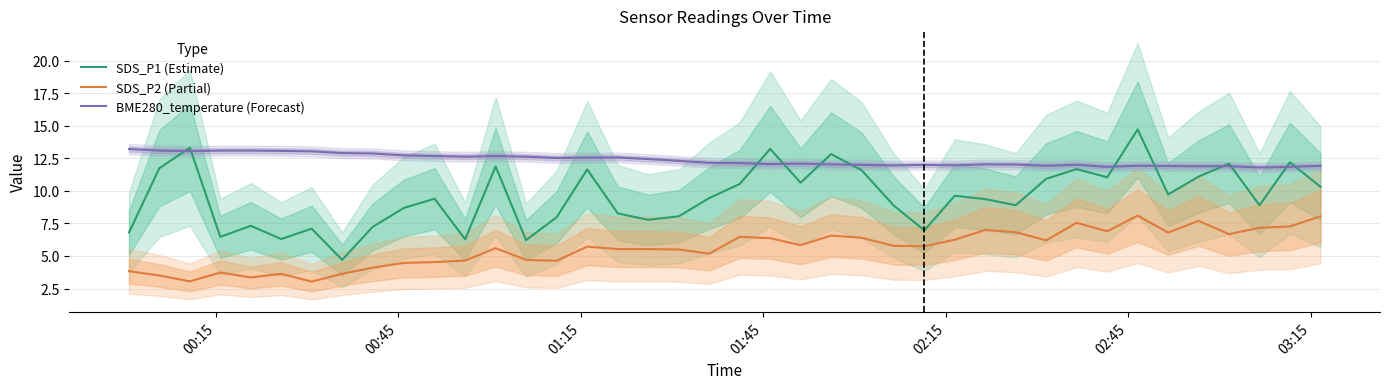

Reading left to right, transcribe all the data shown in this chart.

SDS_P1 (Estimate): 6.8	11.8	13.3	6.5	7.3	6.3	7.1	4.7	7.2	8.7	9.4	6.3	11.9	6.2	8.0	11.7	8.3	7.8	8.1	9.4	10.5	13.2	10.6	12.8	11.6	8.9	7.0	9.6	9.4	8.9	10.9	11.7	11.1	14.7	9.7	11.1	12.1	8.9	12.2	10.3
SDS_P2 (Partial): 3.8	3.5	3.0	3.7	3.4	3.6	3.0	3.6	4.1	4.5	4.5	4.7	5.6	4.7	4.6	5.7	5.5	5.5	5.5	5.2	6.5	6.4	5.8	6.6	6.4	5.8	5.8	6.2	7.0	6.8	6.2	7.5	6.9	8.1	6.8	7.7	6.7	7.2	7.3	8.1
BME280_temperature (Forecast): 13.2	13.1	13.1	13.1	13.1	13.1	13.0	12.9	12.9	12.7	12.7	12.6	12.7	12.6	12.5	12.6	12.6	12.4	12.3	12.2	12.1	12.1	12.1	12.0	12.0	12.0	12.0	12.0	12.0	12.0	11.9	12.0	11.8	11.9	11.9	11.9	11.9	11.8	11.8	11.9